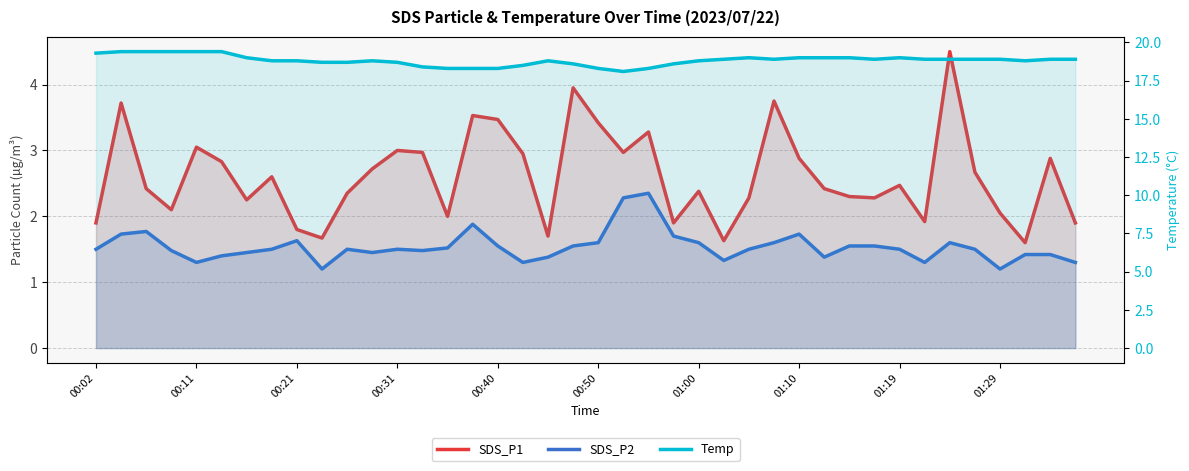

True or false: SDS_P2 and Temp cross at least once.

False